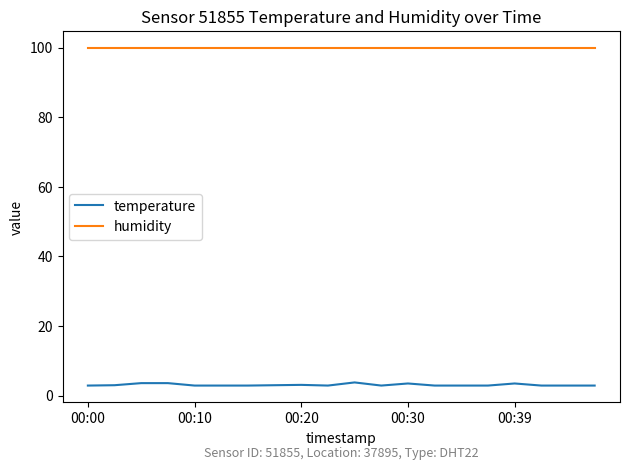

True or false: temperature and humidity intersect in this chart.

False